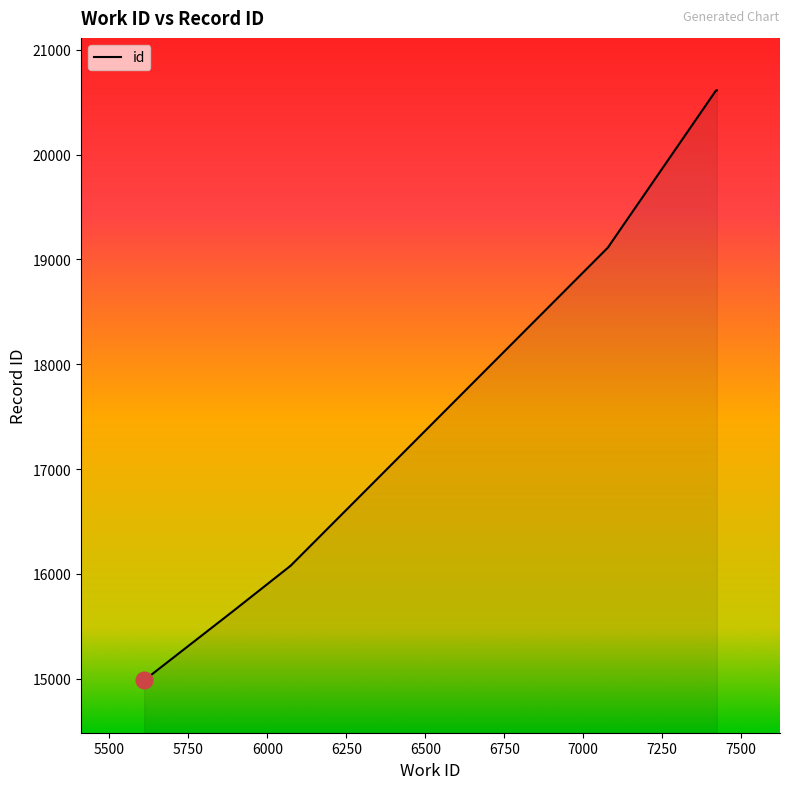

What is the ratio of the value at 6072 to the value at 7423?

0.8